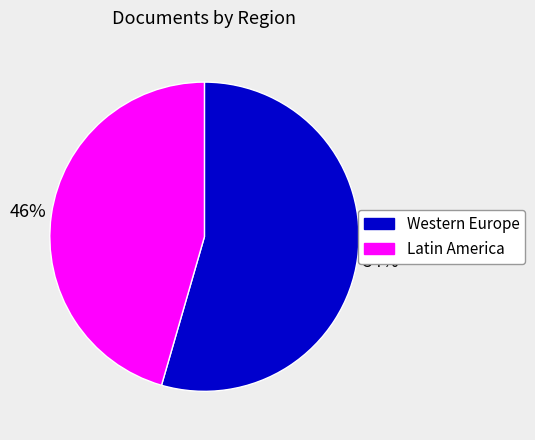

Does any single category account for the majority?

Yes